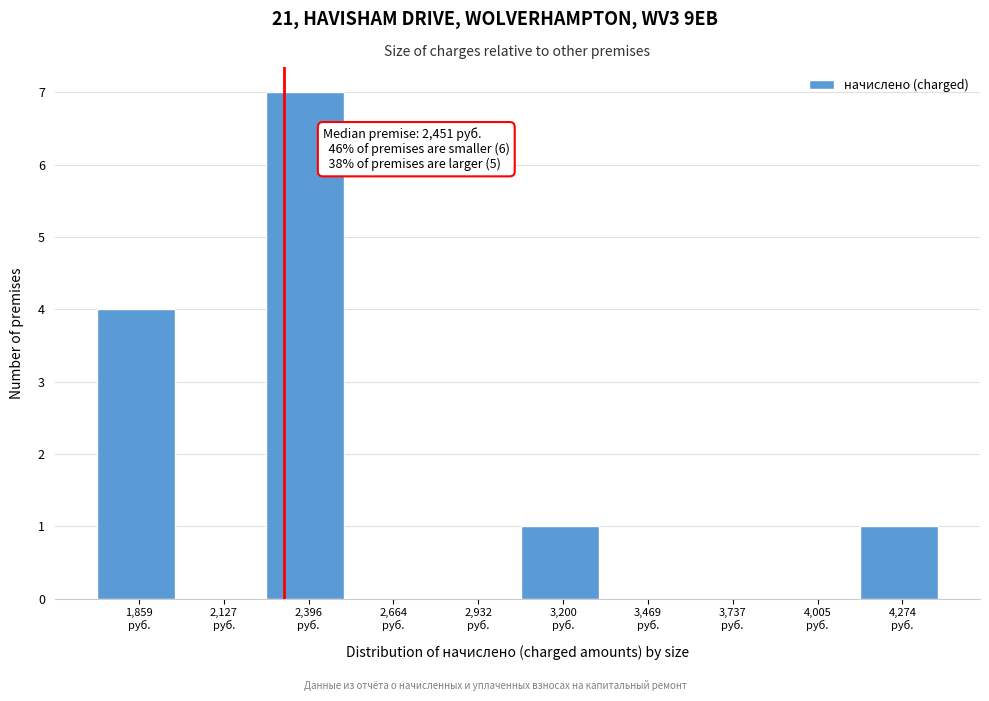

What is the maximum value shown in the chart?

7